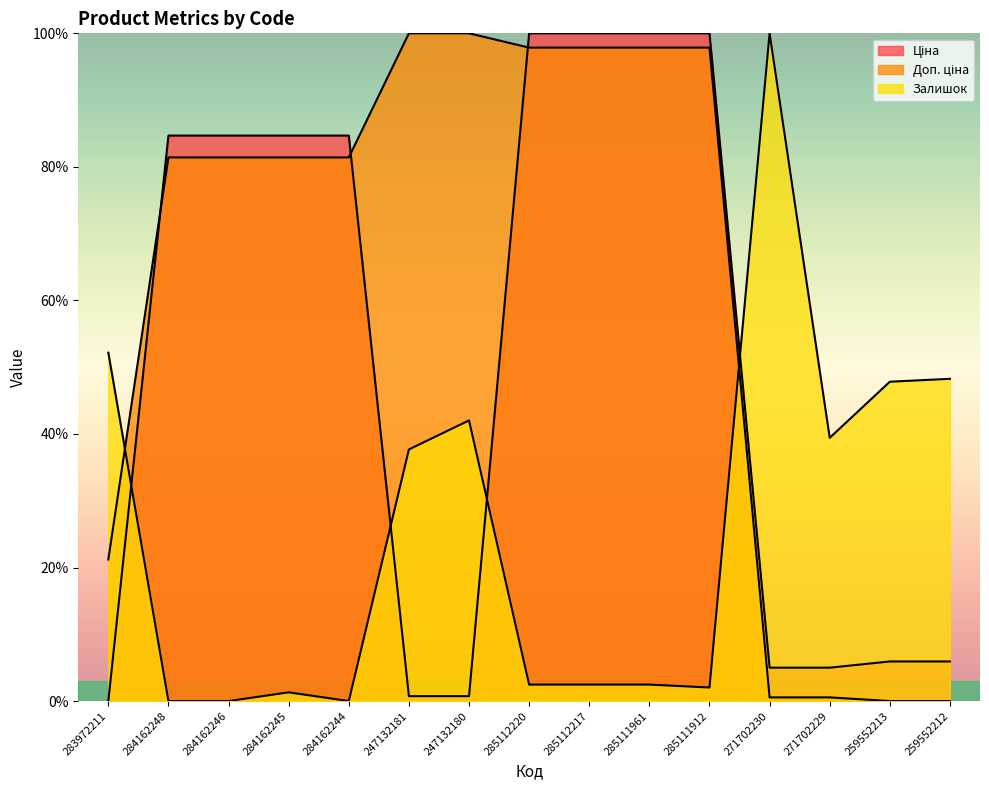

Rank the series by their average value, from highest to lowest.

Доп. ціна, Ціна, Залишок